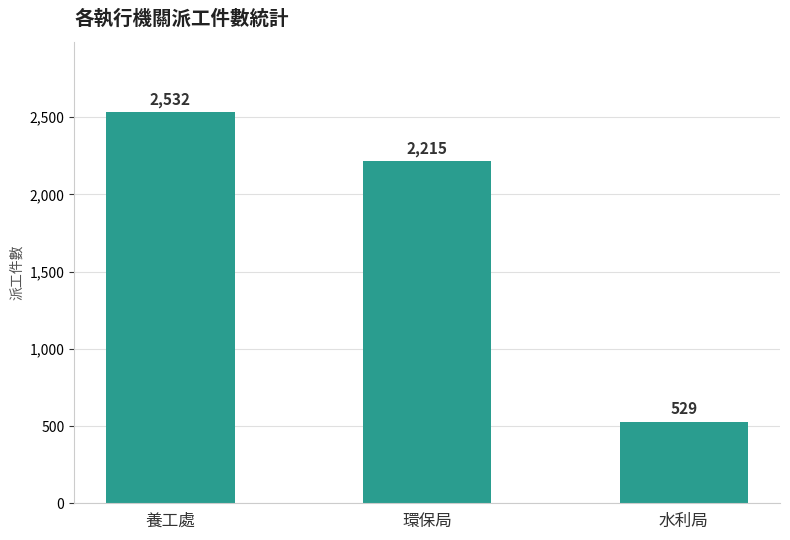

Rank the categories by value from highest to lowest.

養工處, 環保局, 水利局